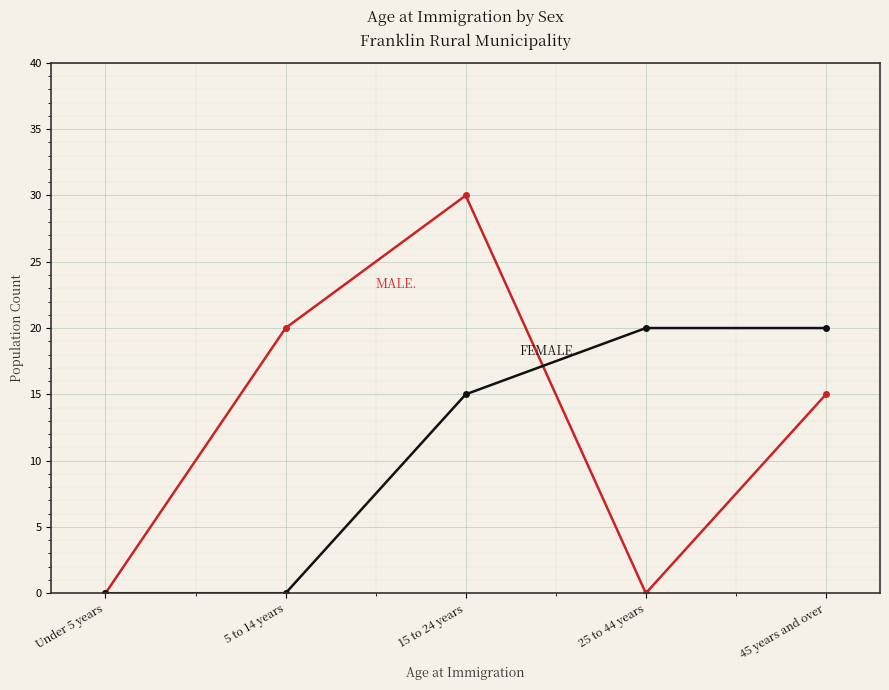

What is the difference between the highest and lowest values at 45 years and over?

5